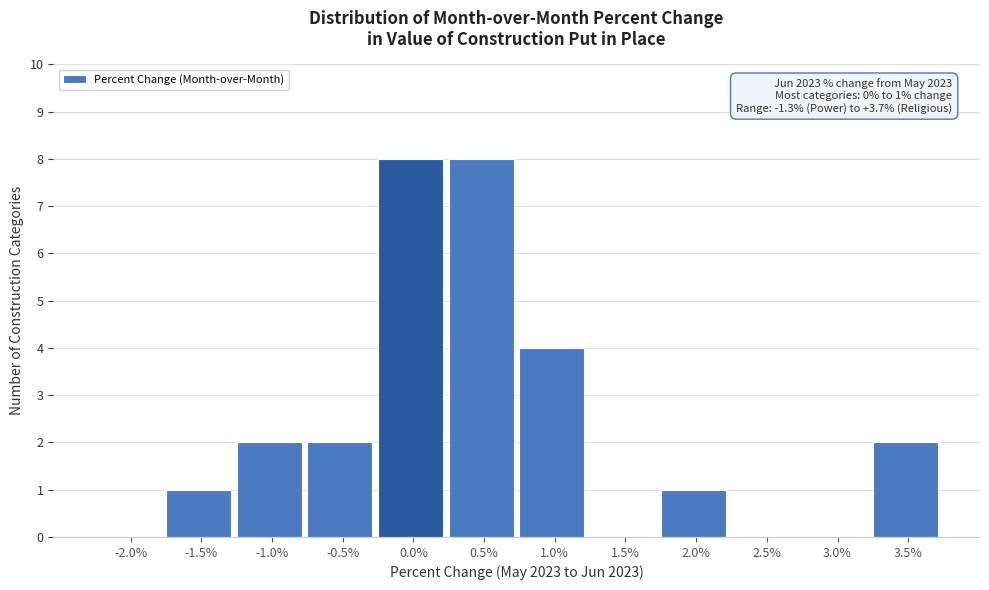

Reading left to right, what are all the values shown in this chart?

-2.0%=0	-1.5%=1	-1.0%=2	-0.5%=2	0.0%=8	0.5%=8	1.0%=4	1.5%=0	2.0%=1	2.5%=0	3.0%=0	3.5%=2